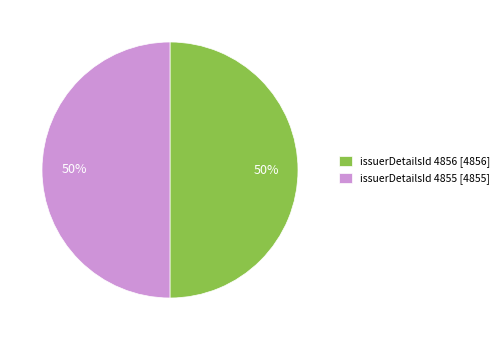

To the nearest percent, what is the average slice percentage?

50%